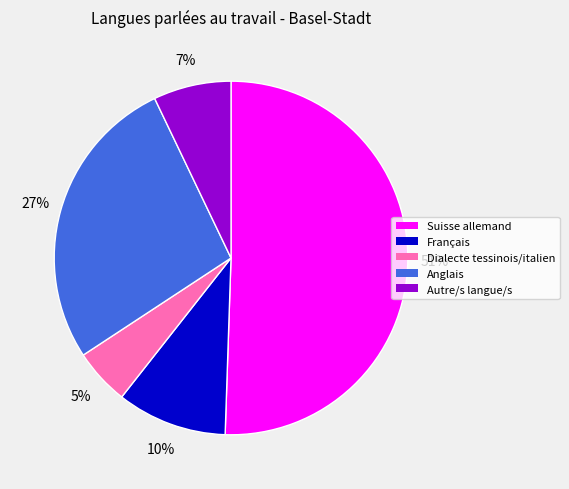

To the nearest percent, what is the combined percentage of Anglais and Dialecte tessinois/italien?

32%